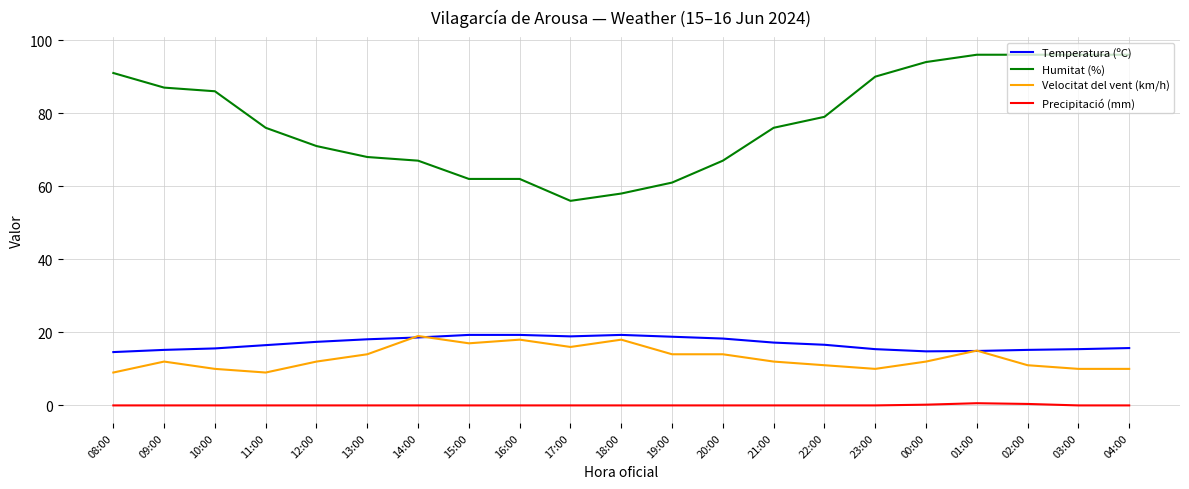

What is the difference between the highest and lowest values at 01:00?

95.4